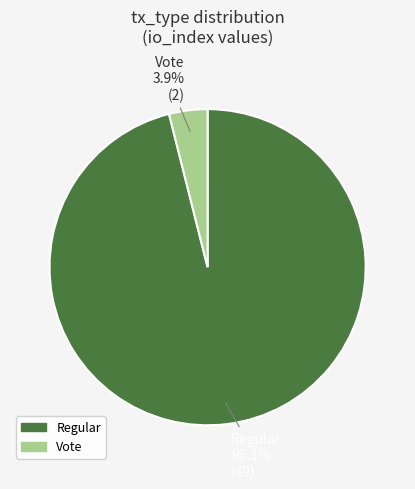

What is the largest slice in the pie chart?

Regular